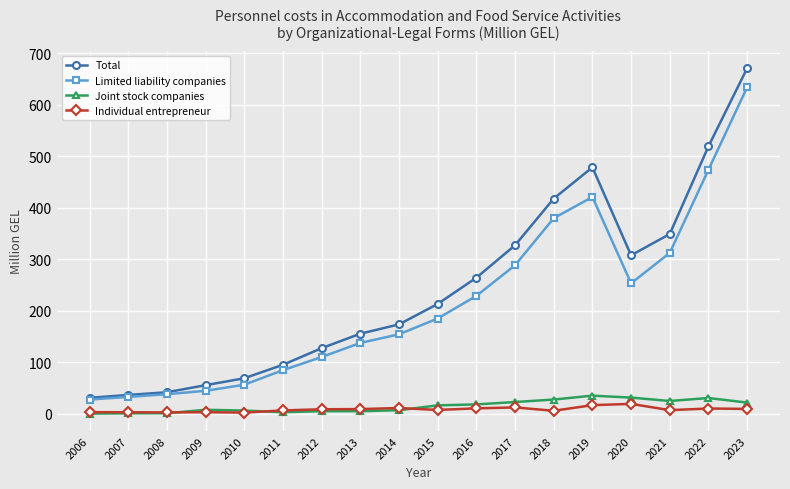

How many data points in Joint stock companies are above 16?

9